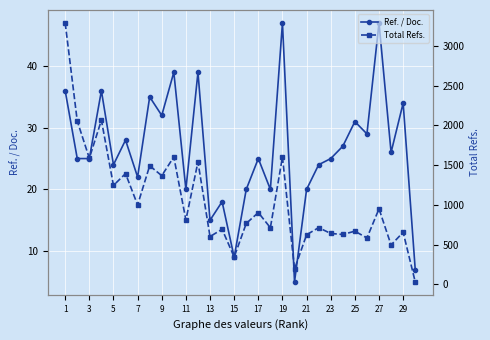

How many lines are shown in the chart?

2